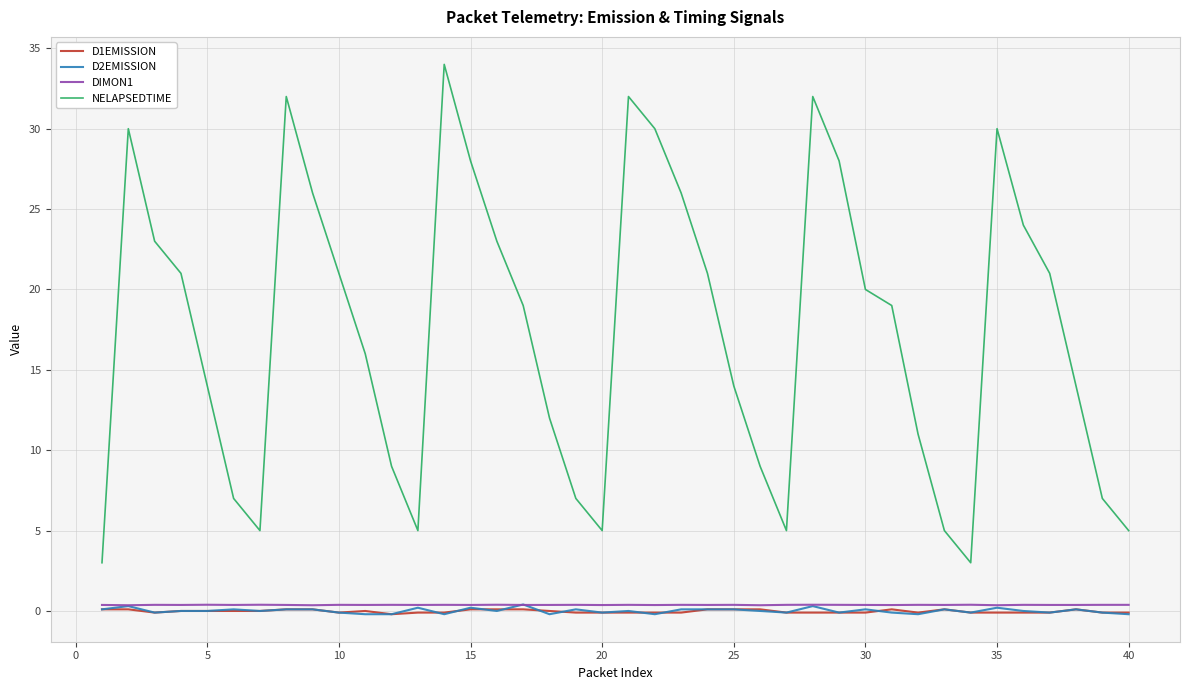

Which series has the largest range (max minus min)?

NELAPSEDTIME